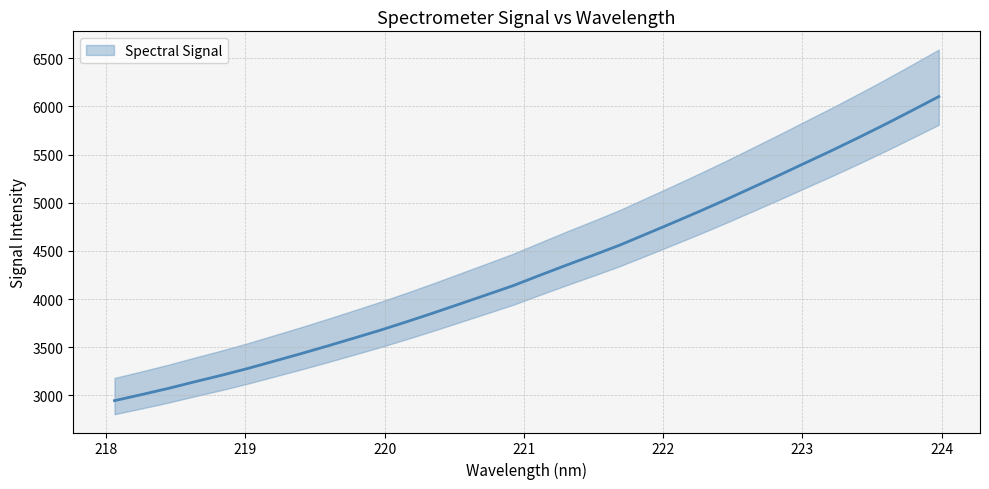

What is the ratio of the value at 223.2172 to the value at 221.1174?

1.3